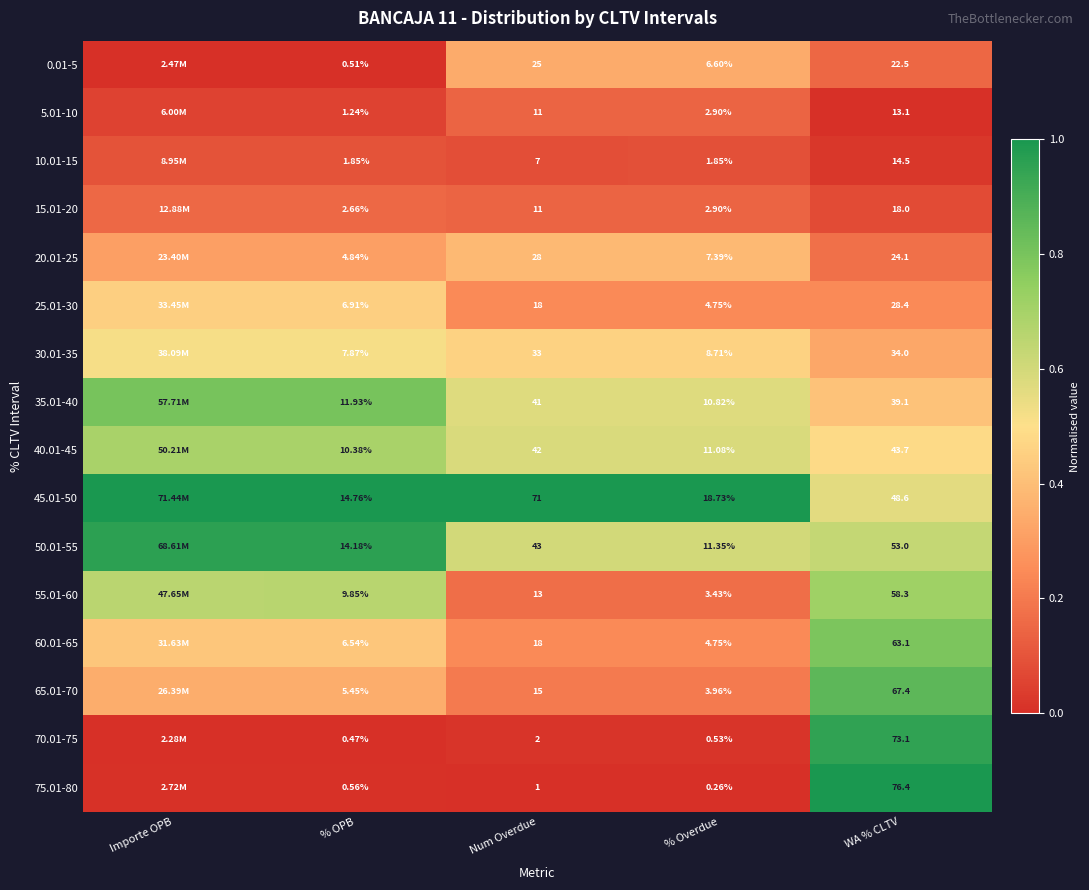

Is the value of 40.01-45 at WA % CLTV greater than the value of 50.01-55 at % Overdue?

Yes